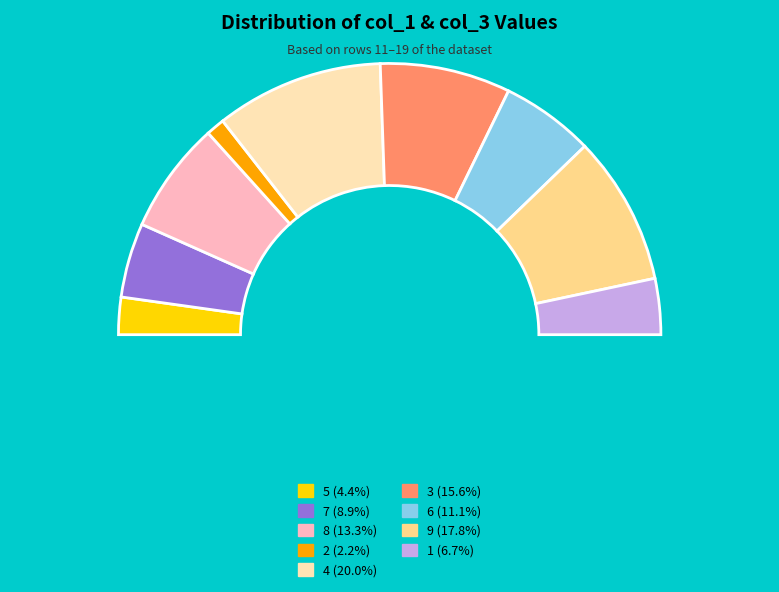

Which category has the smallest portion of the pie?

2